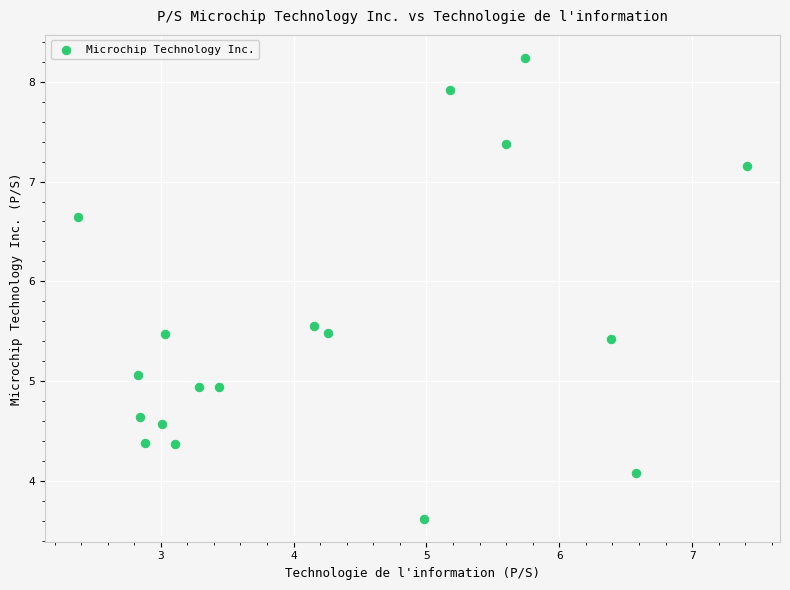

What is the range of Y values (max minus min)?

4.6